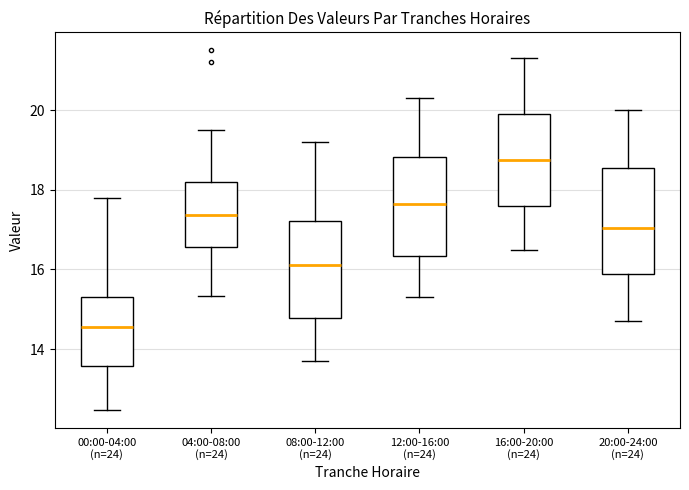

Which box's median line is the highest?

16:00-20:00 (n=24)